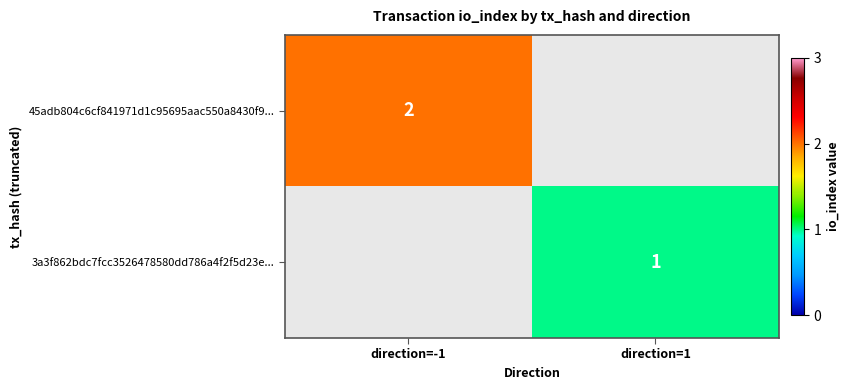

Count the number of categories in the chart.

2